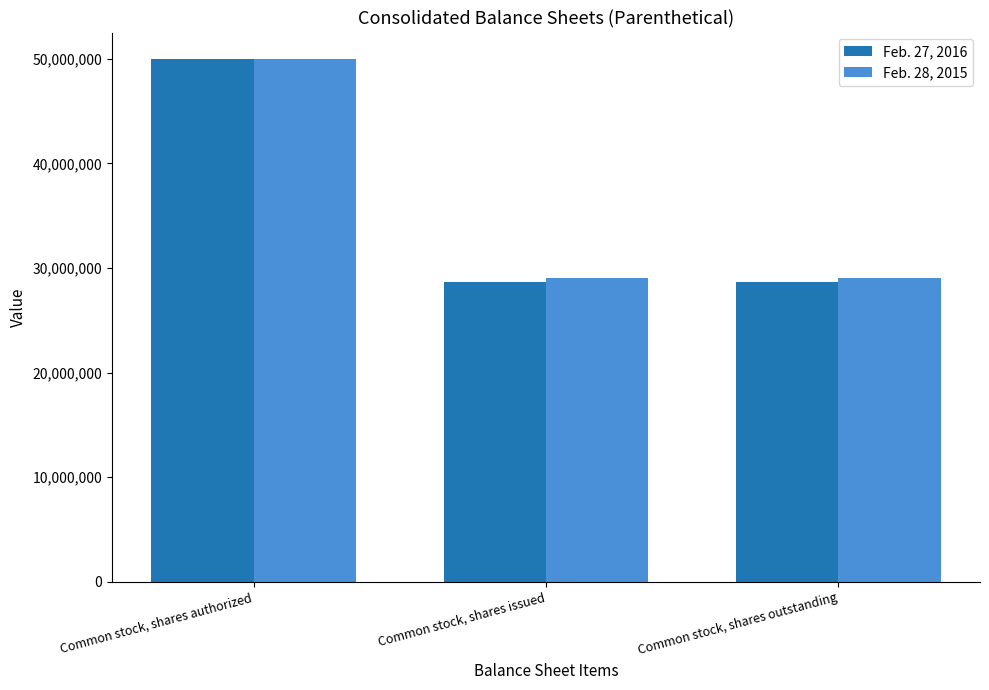

Is the value of Feb. 28, 2015 at Common stock, shares authorized greater than the value of Feb. 27, 2016 at Common stock, shares outstanding?

Yes